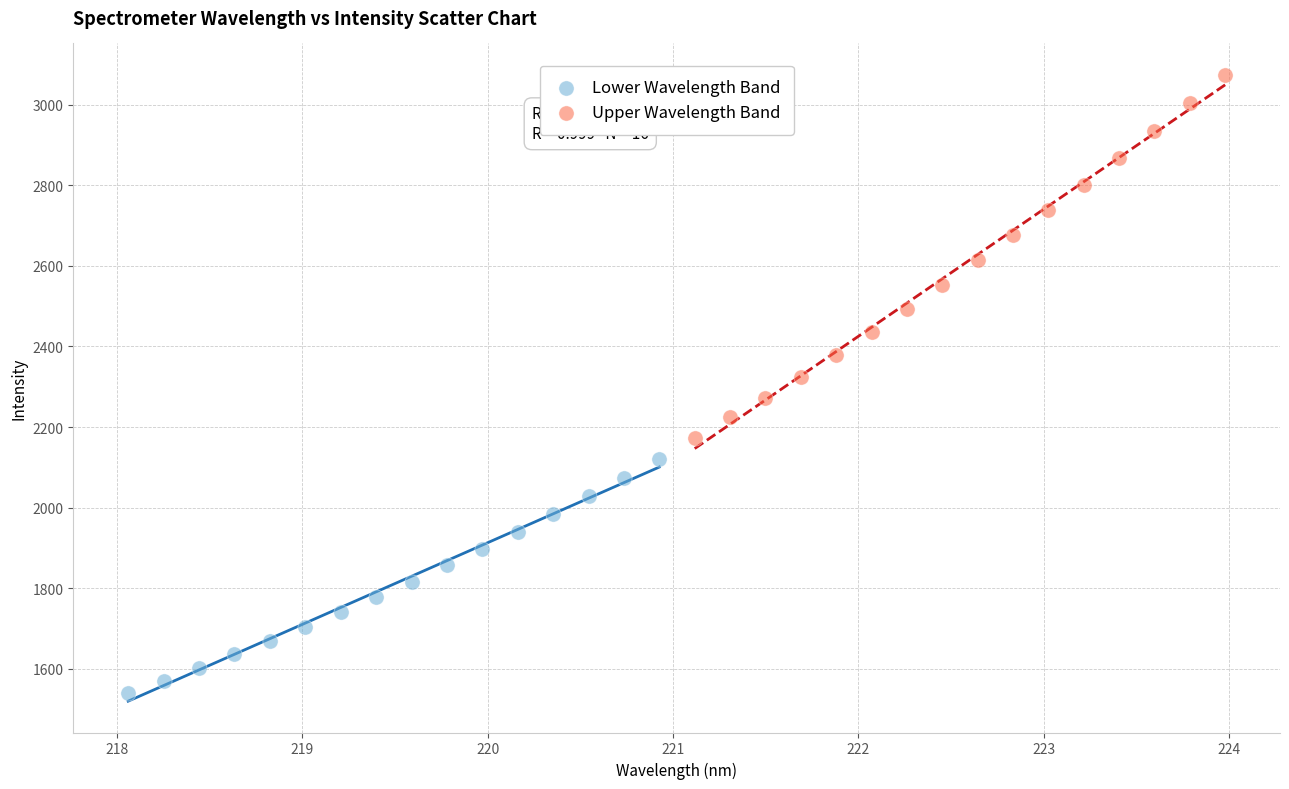

Which series contains the highest Y value?

Upper Wavelength Band